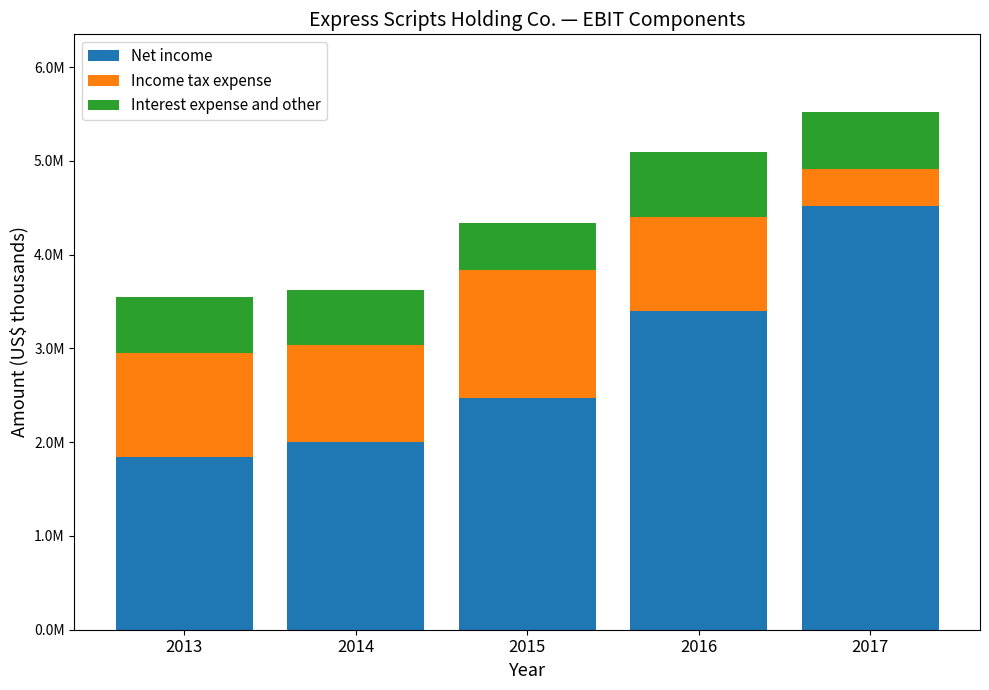

What is the difference between the Interest expense and other values at 2013 and 2017?

11800